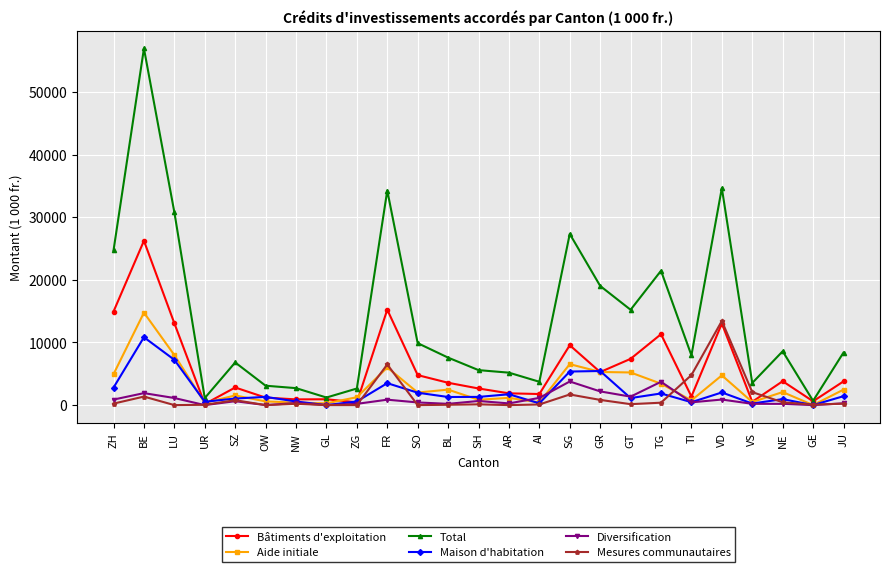

At which category is the sum across all series the highest?

BE